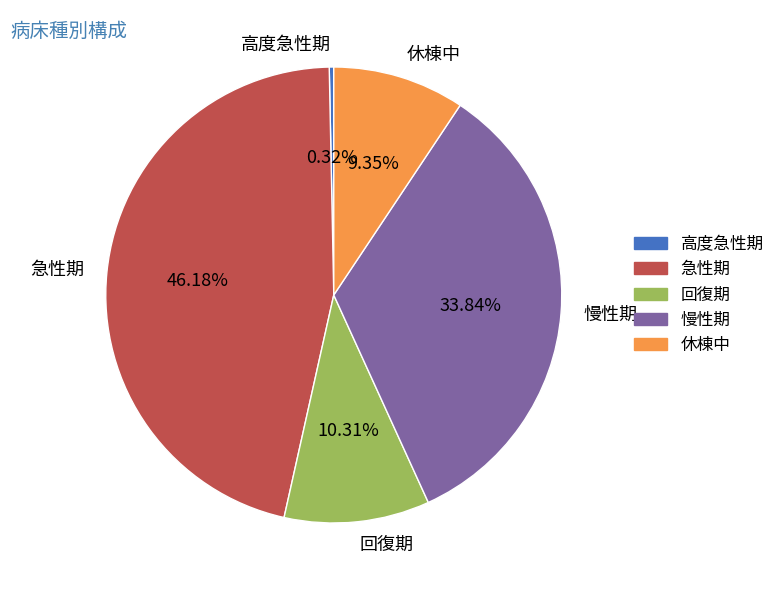

Rank the categories by value from highest to lowest.

急性期, 慢性期, 回復期, 休棟中, 高度急性期